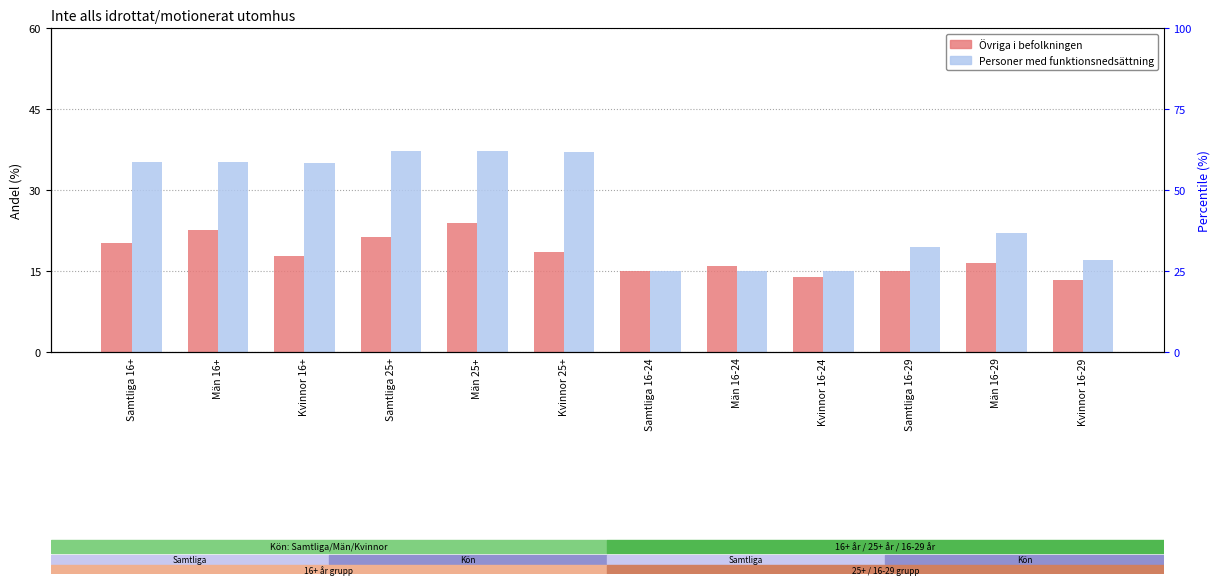

Is it true that Personer med funktionsnedsättning equals 22.2 at Män 16-29?

True